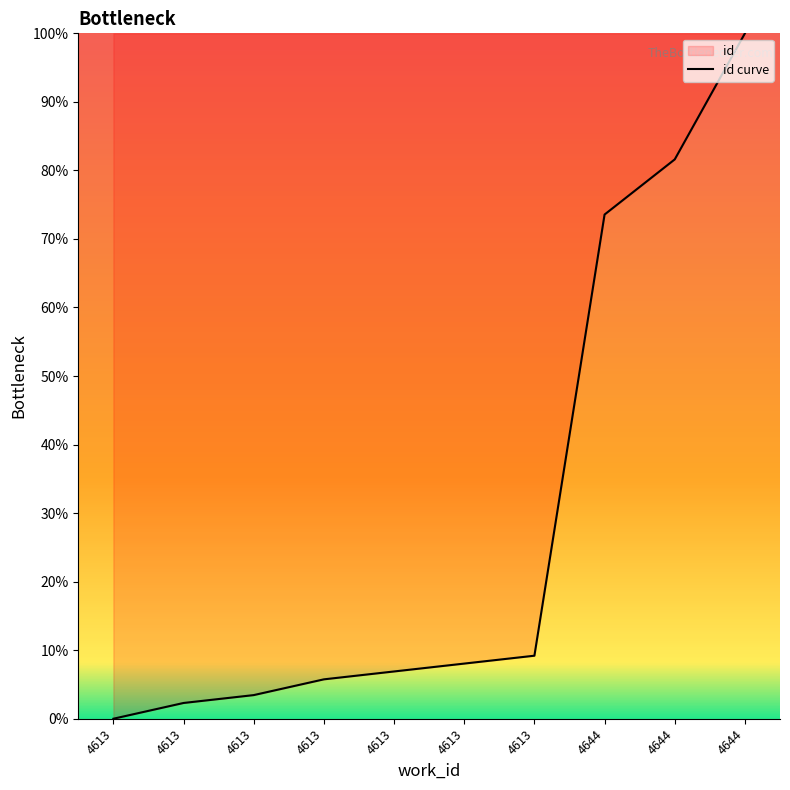

Reading left to right, list all the values displayed in this chart.

4613=0.0	4613=2.3	4613=3.4	4613=5.7	4613=6.9	4613=8.0	4613=9.2	4644=73.6	4644=81.6	4644=100.0